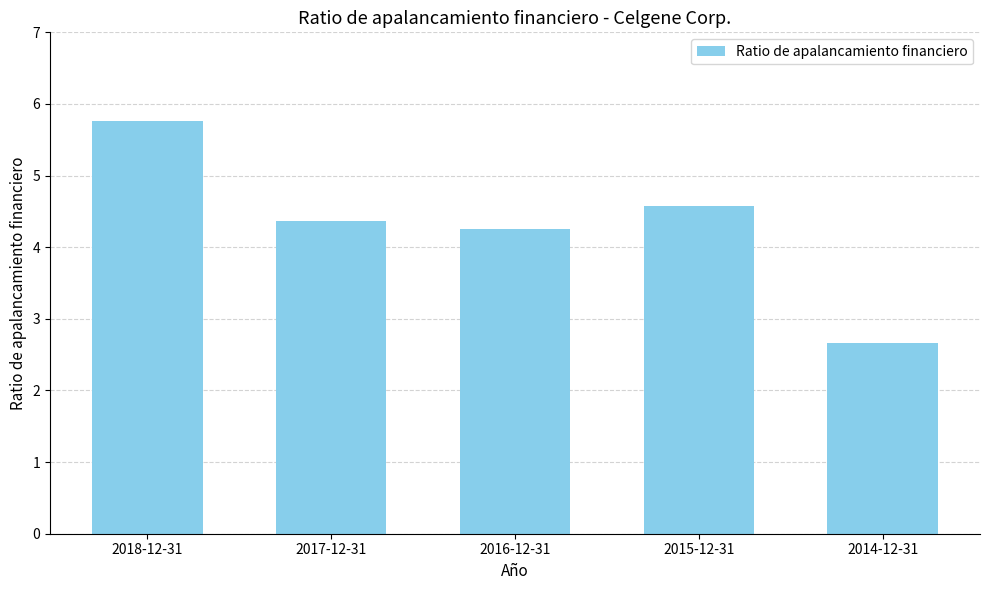

List the labels in order of value, smallest first.

2014-12-31, 2016-12-31, 2017-12-31, 2015-12-31, 2018-12-31